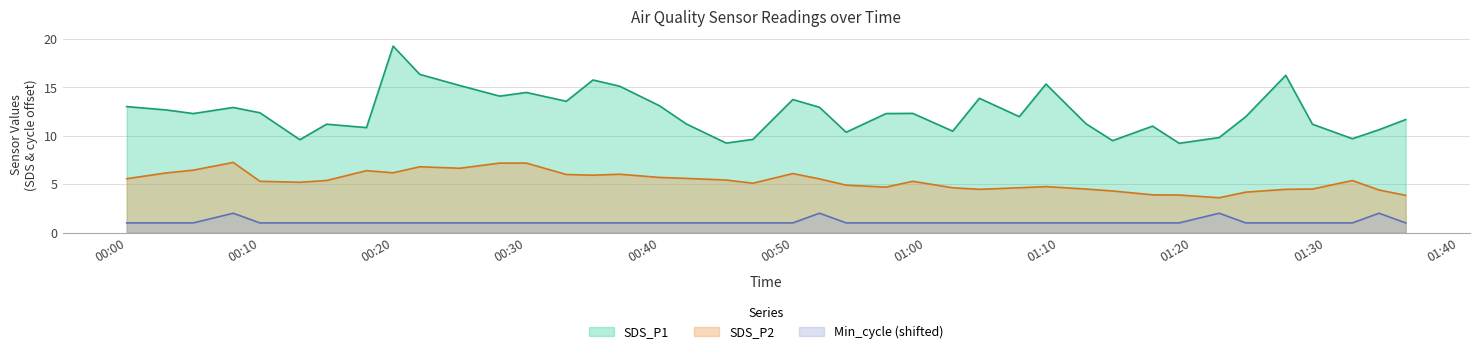

What is the difference between the maximum and minimum values in the Min_cycle series?

1.0